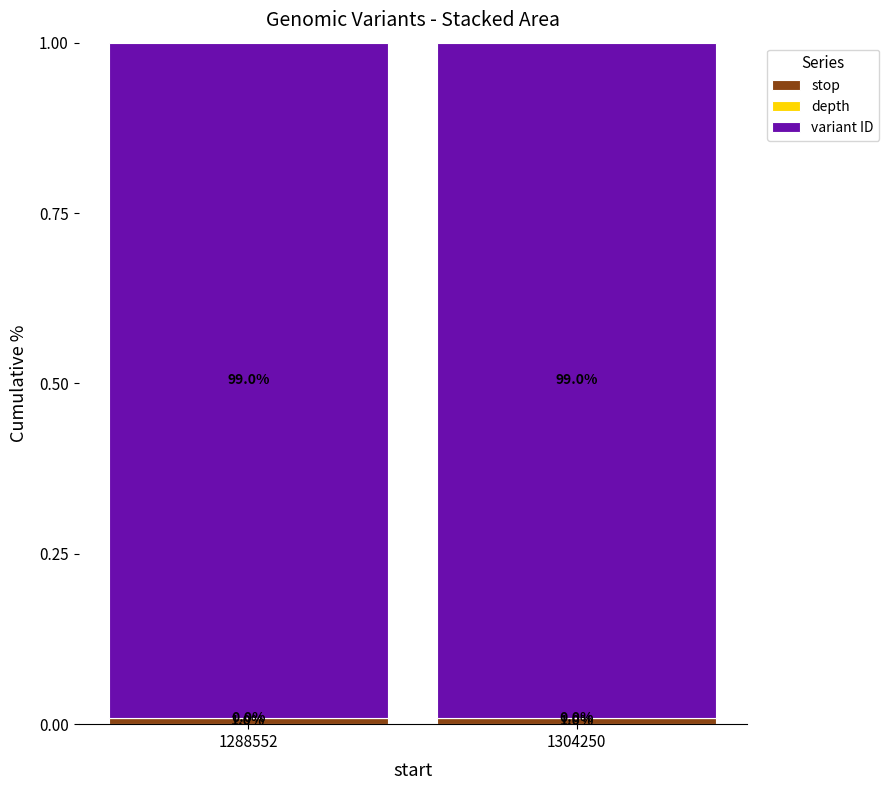

What is the total value across all series at 1288552?

1.0